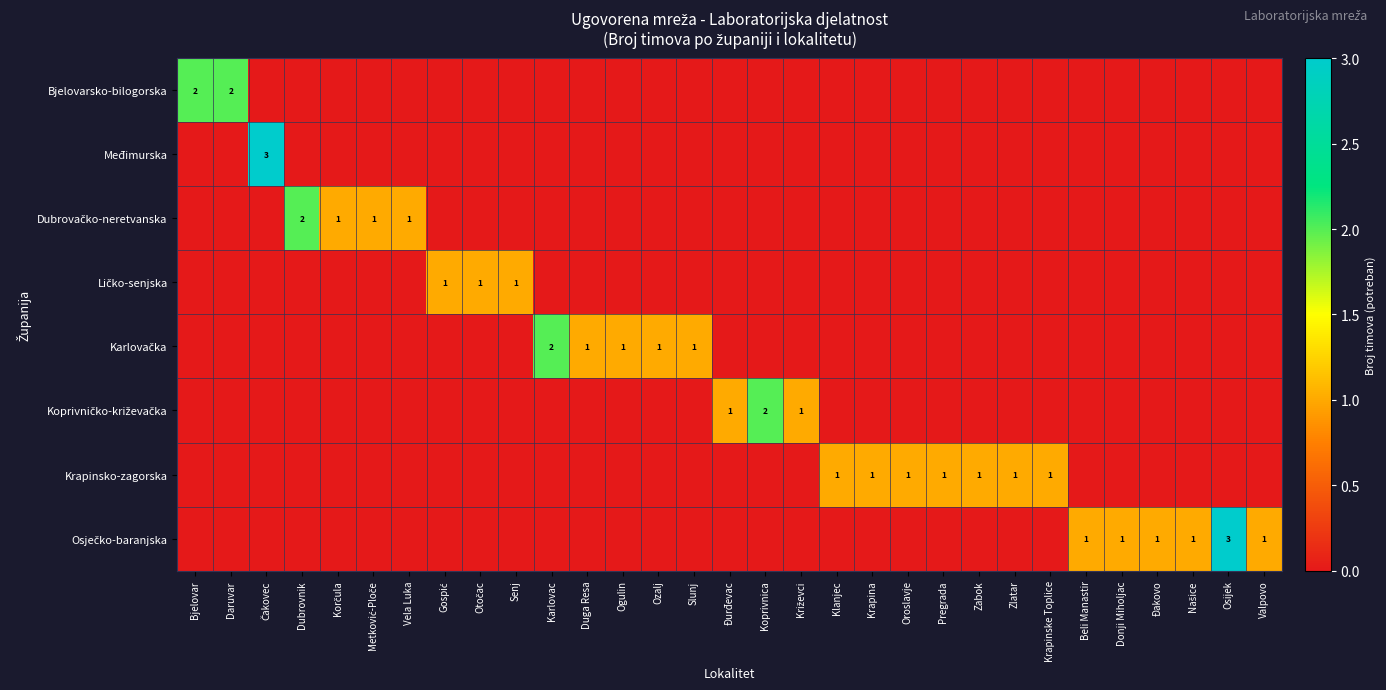

Which series has the largest total across all categories?

Osječko-baranjska